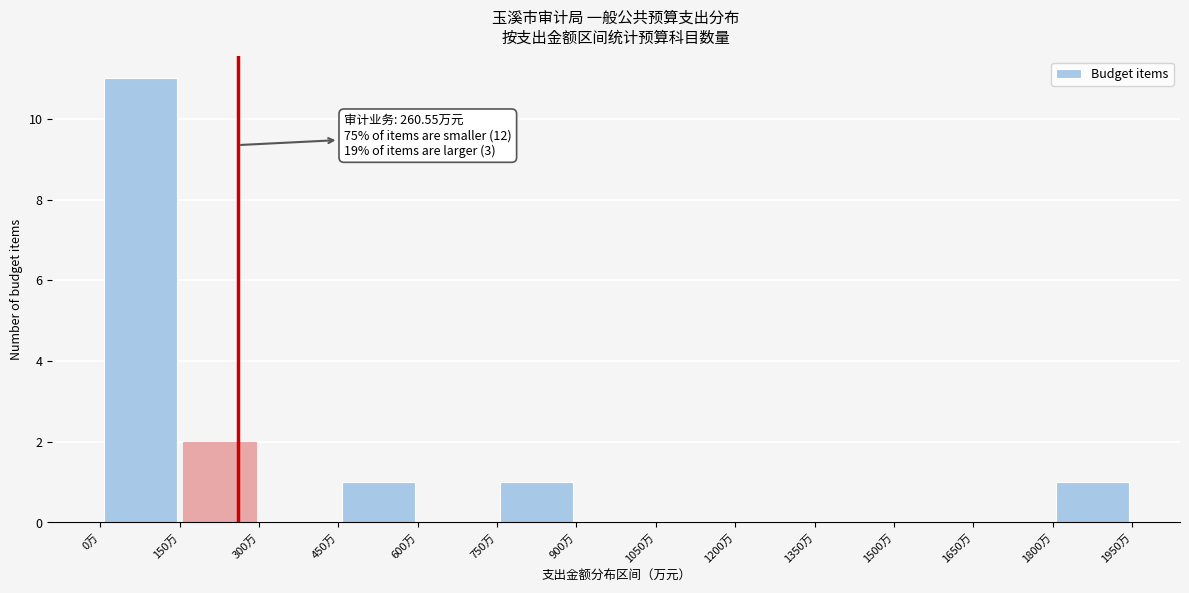

Over which range of the x-axis is the bar tallest?

0 to 150